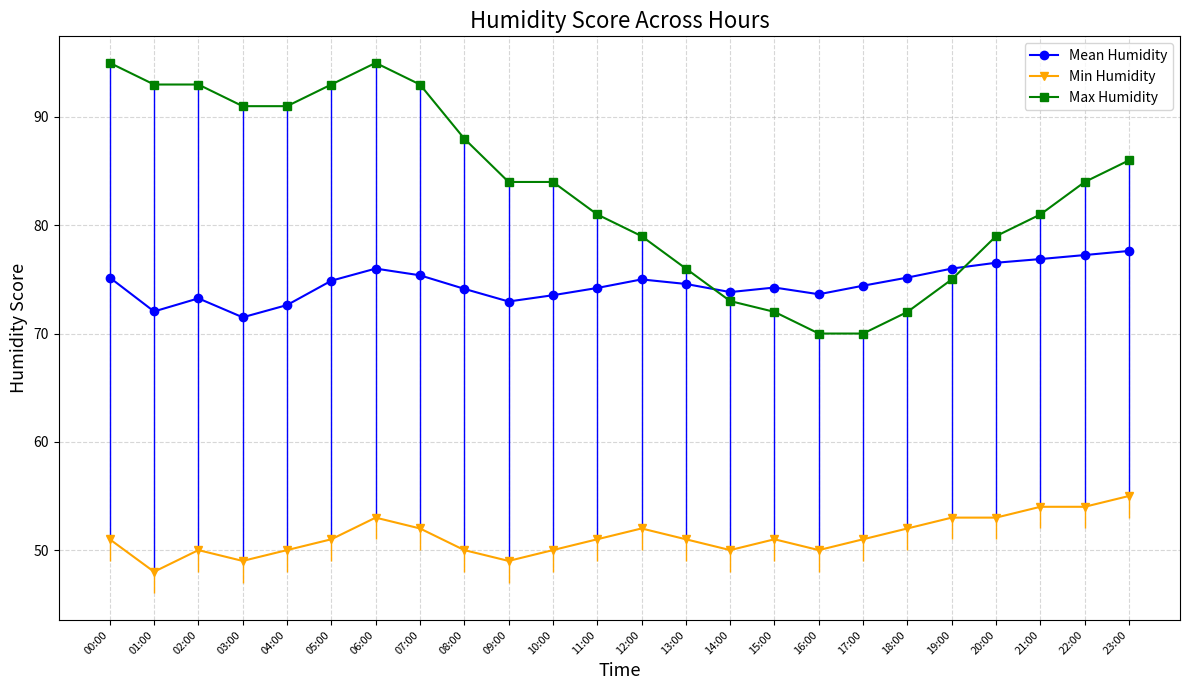

Does the chart have visible grid lines?

Yes